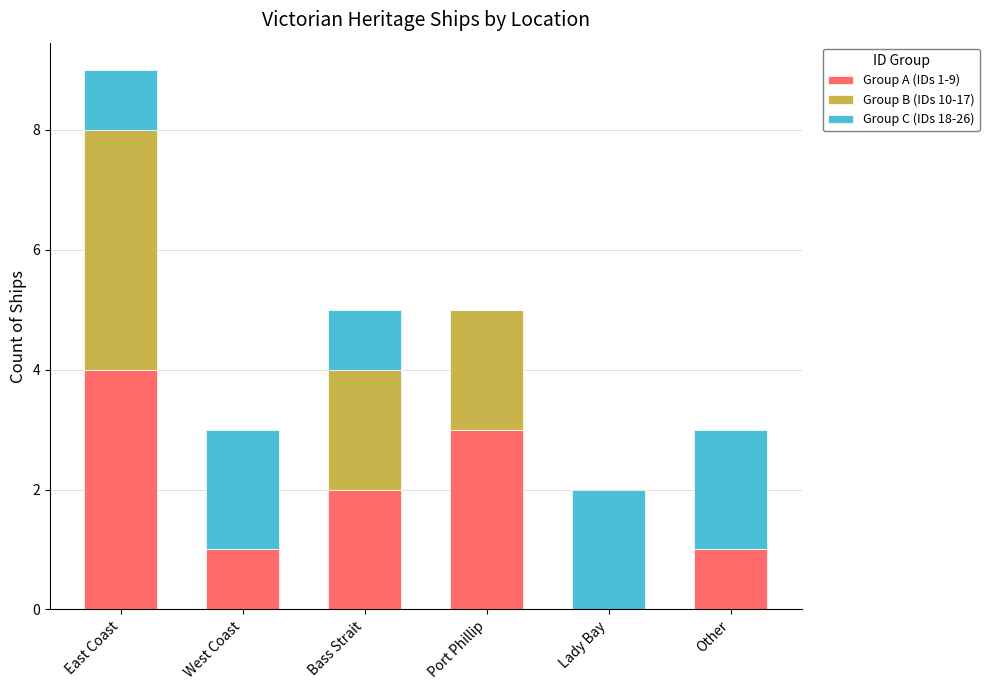

At which label does Group A (IDs 1-9) reach its peak?

East Coast